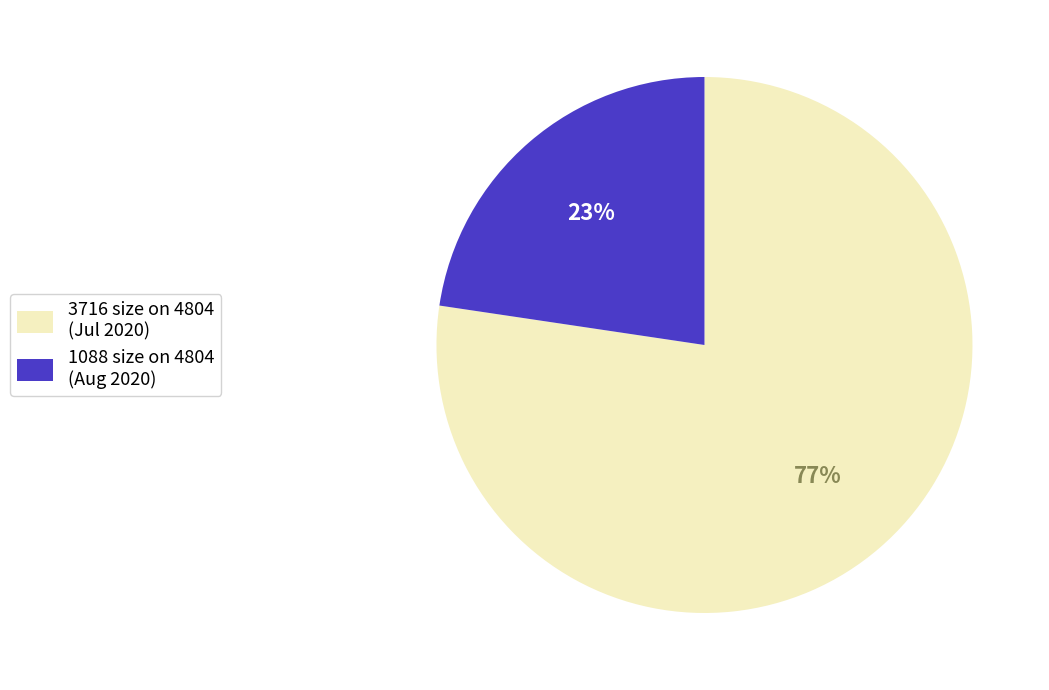

What is the largest slice in the pie chart?

3716 size on 4804 (Jul 2020)